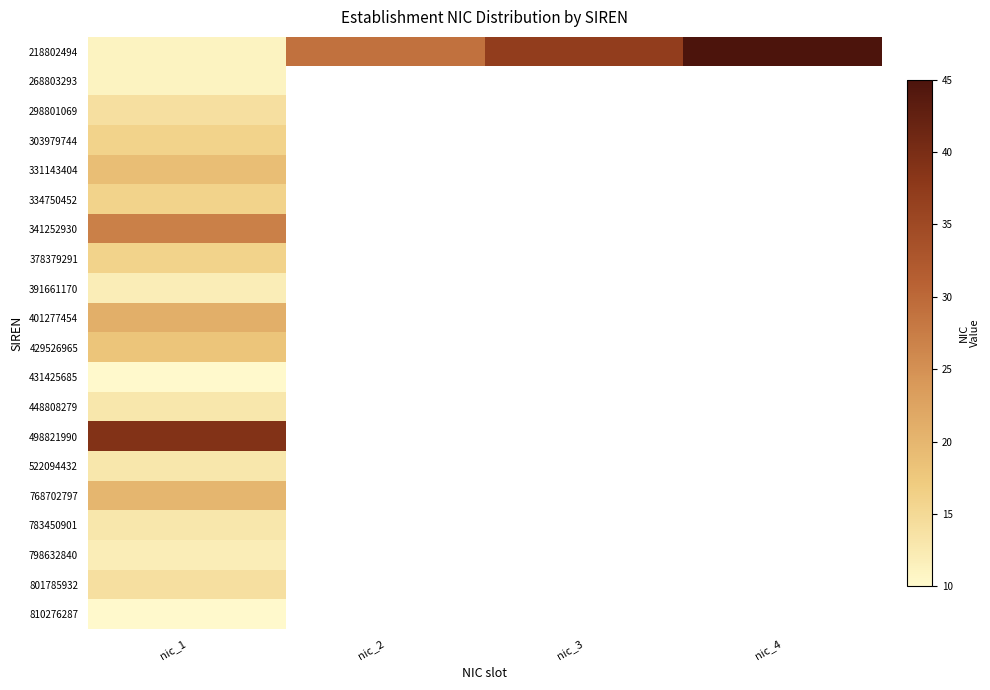

What is the greatest value displayed?

45